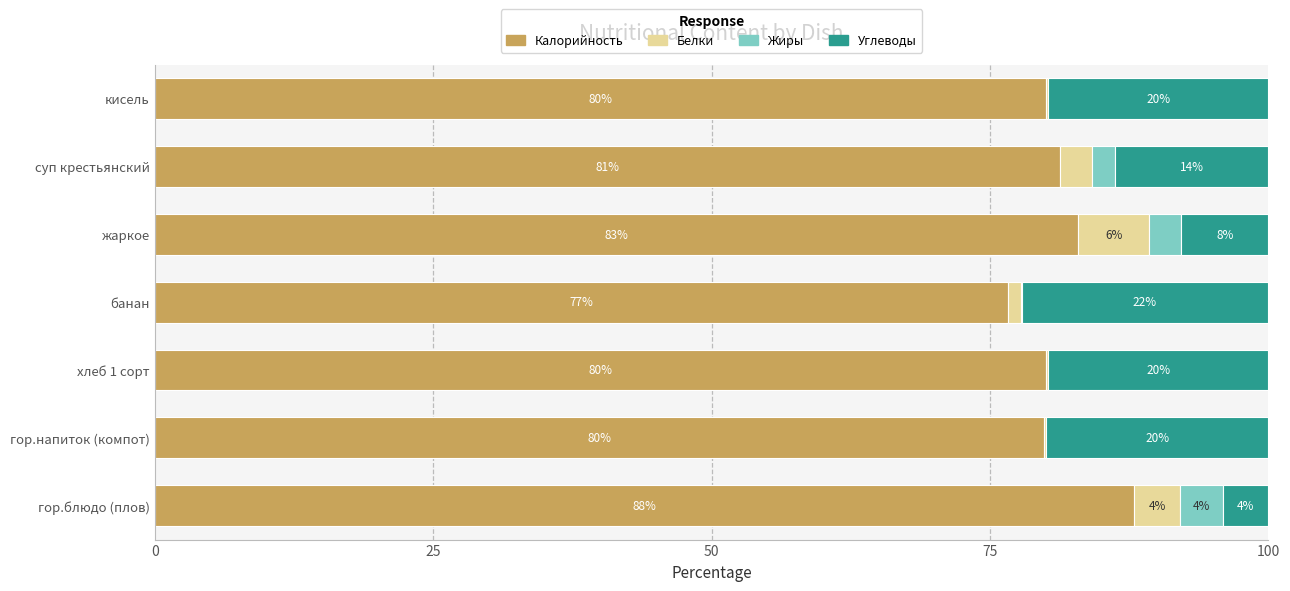

What is the approximate value of Калорийность at гор.блюдо (плов)?

88.0